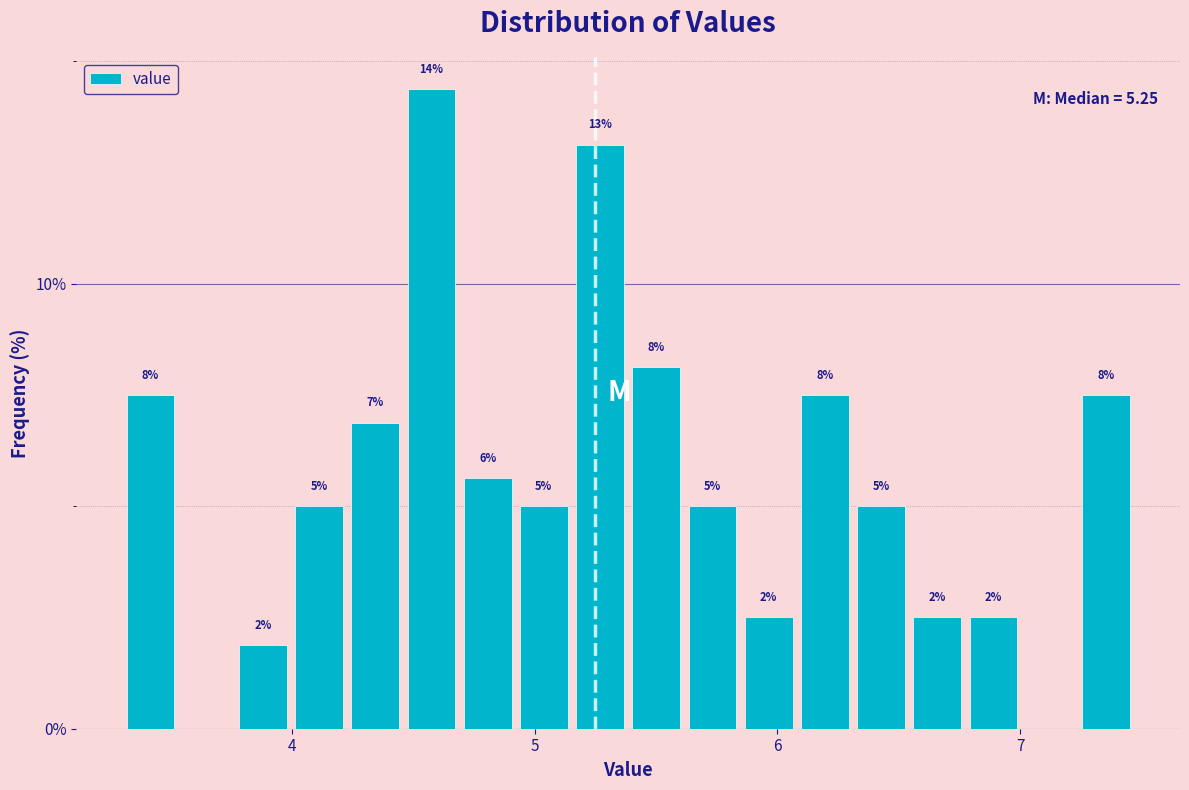

Read against the x-axis, roughly where is the centre of the tallest bar?

4.6